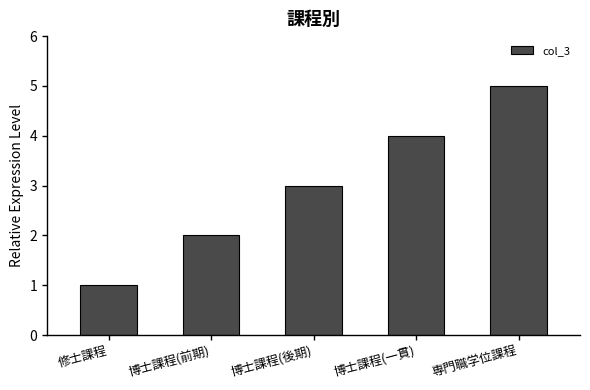

At which category does the chart reach its peak across all series?

専門職学位課程